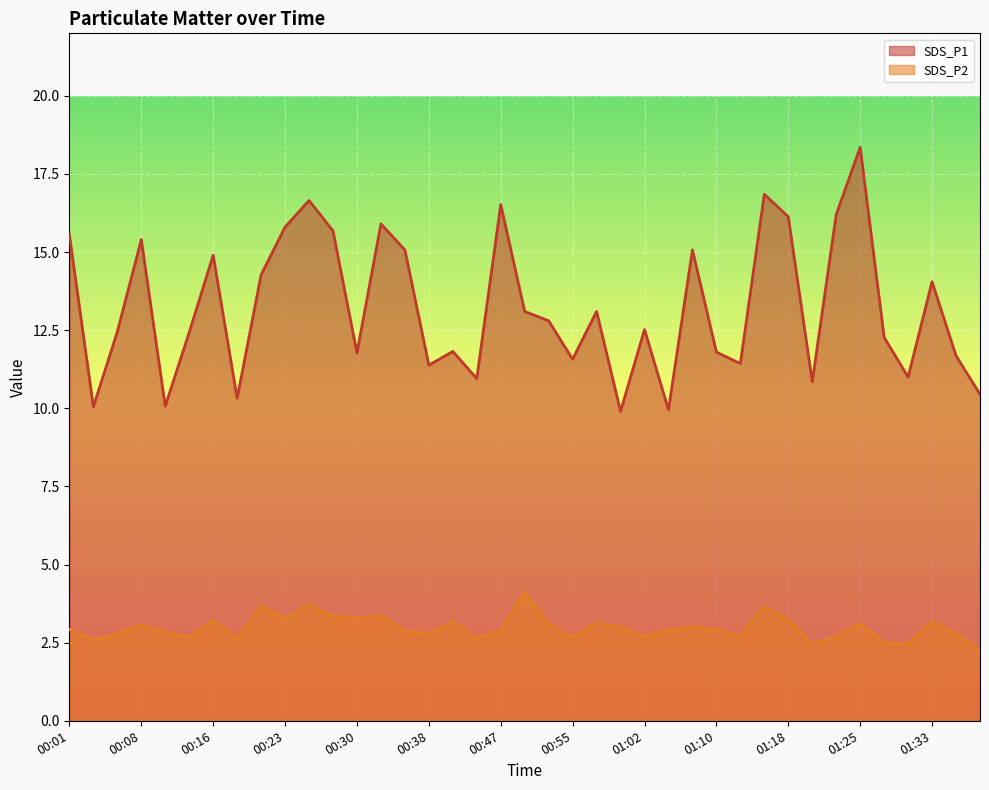

What is the minimum value shown in the chart?

2.2